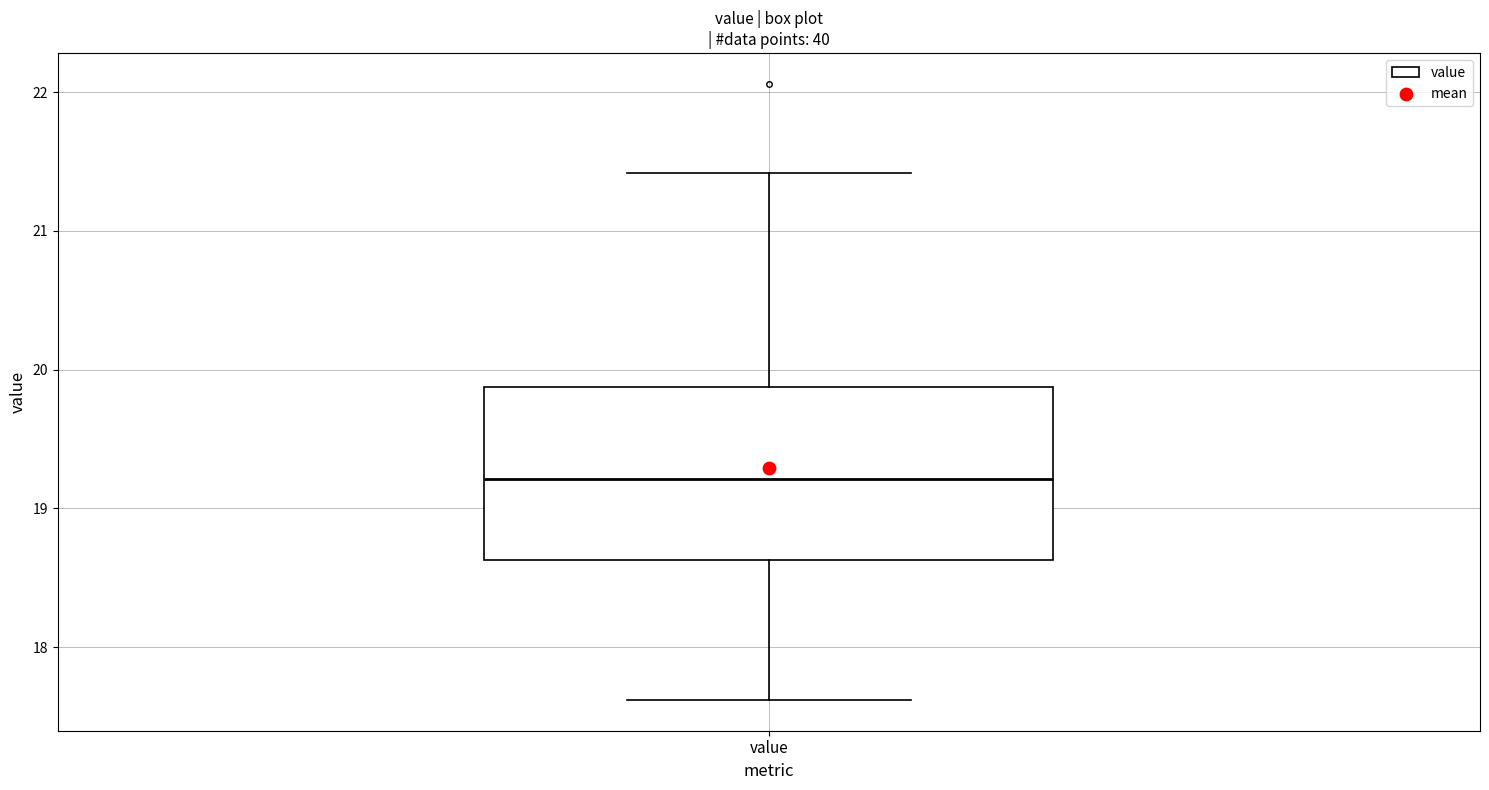

Where is the upper edge of the box for value on the y-axis? The values are not printed on the chart, so give them approximately, as read against the axis.

19.9